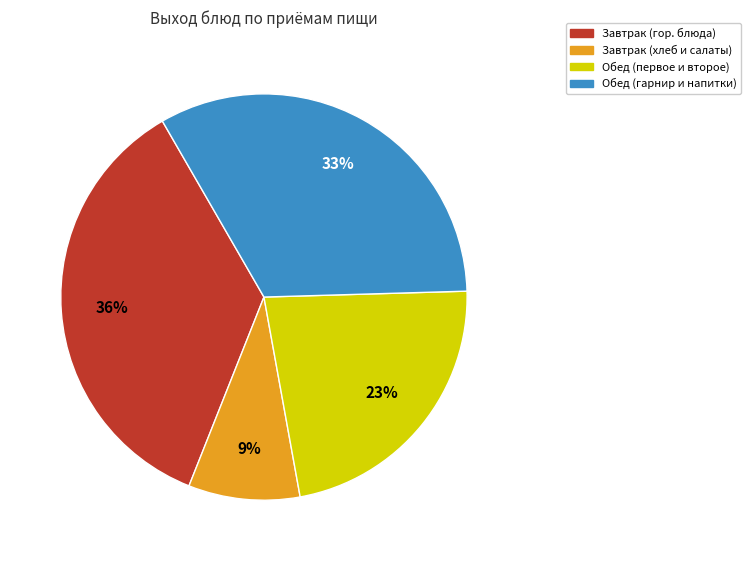

Which has a higher value, Завтрак (гор. блюда) or Обед (первое и второе)?

Завтрак (гор. блюда)